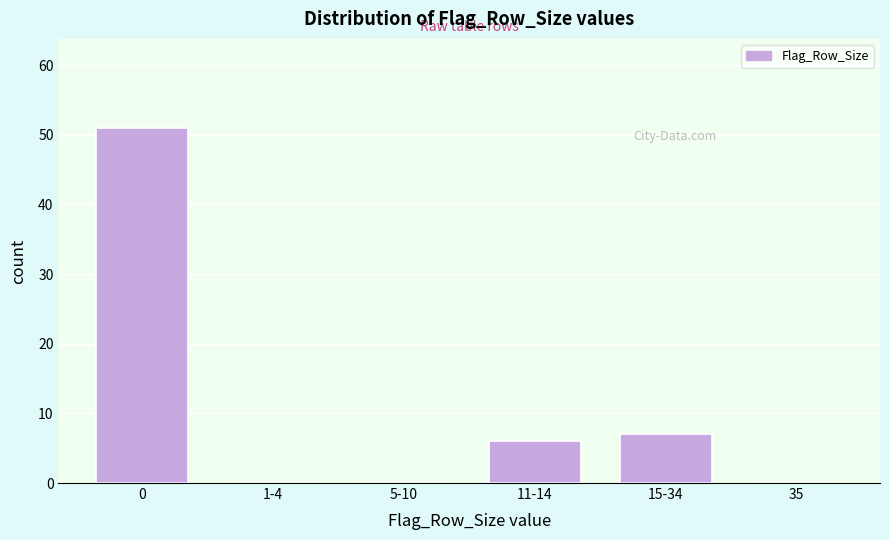

Reading left to right, transcribe all the data shown in this chart.

0=51	1-4=0	5-10=0	11-14=6	15-34=7	35=0